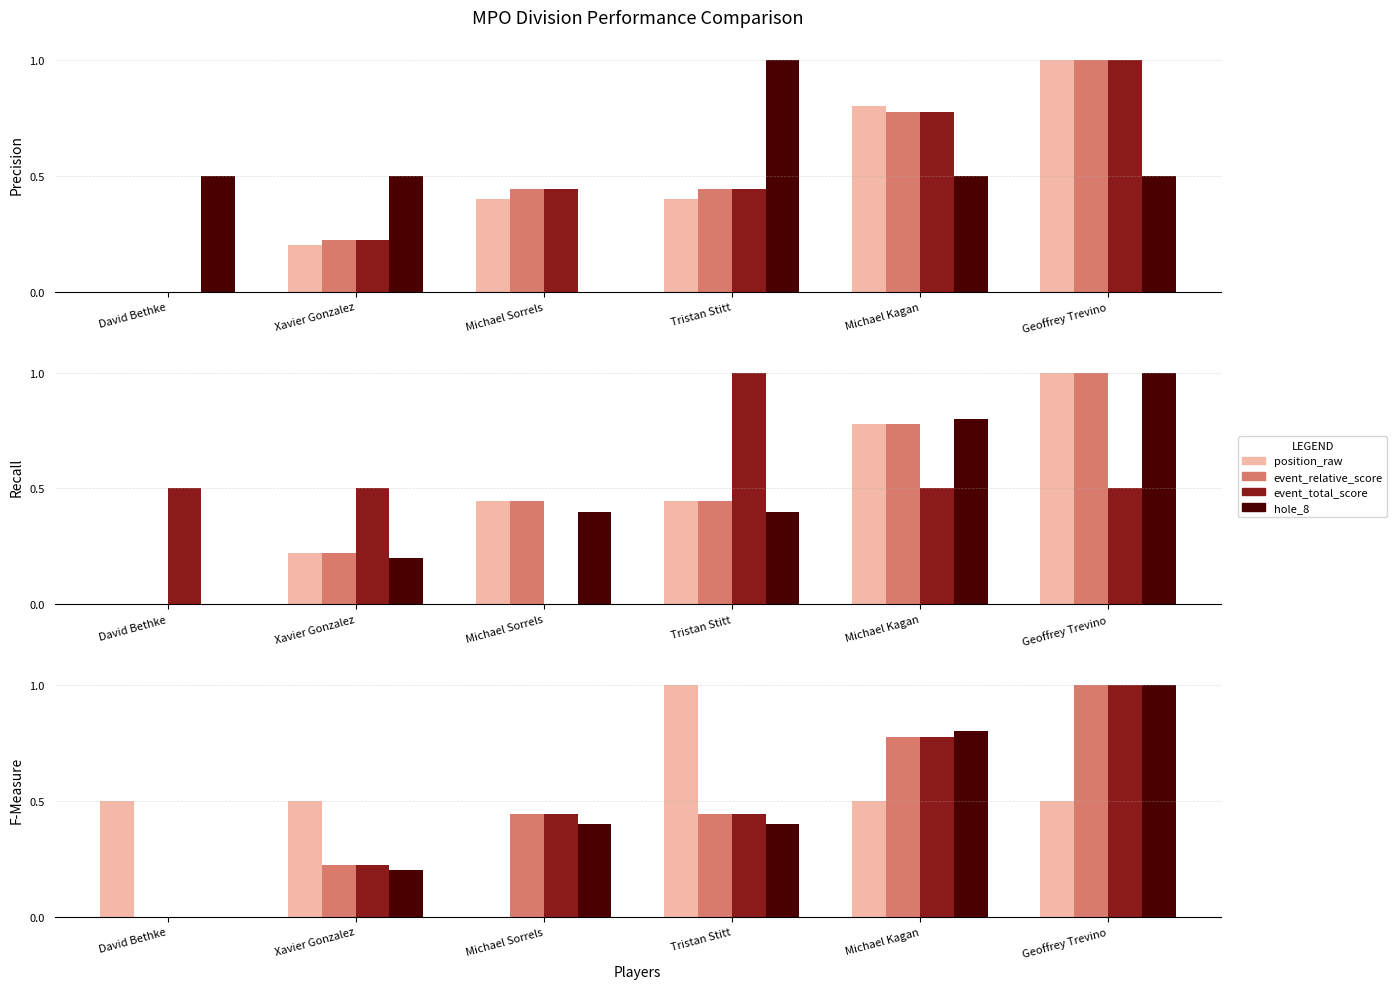

Is it true that event_relative_score equals 0.0 at David Bethke?

True